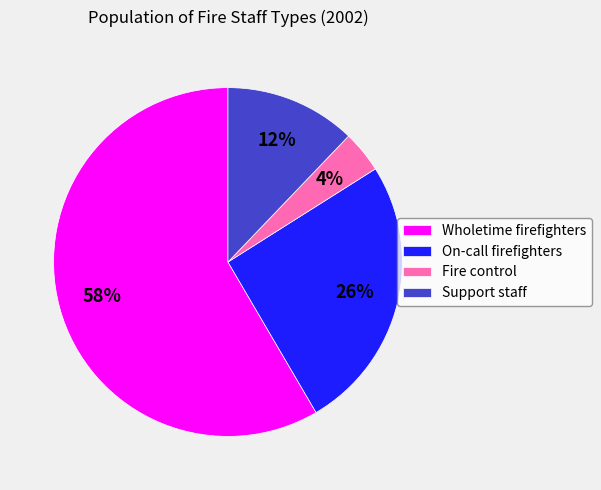

Between Fire control and On-call firefighters, which is larger?

On-call firefighters